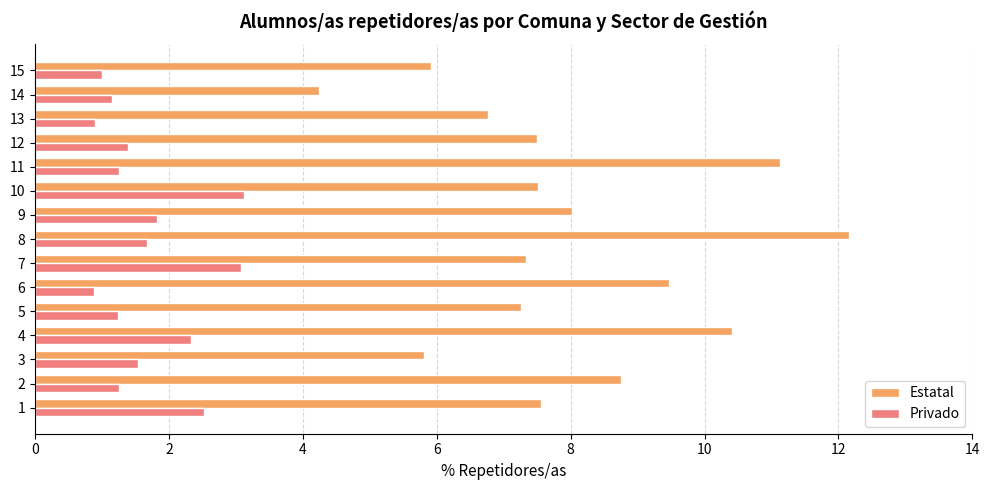

Between 12 and 14, which series saw the biggest shift?

Estatal